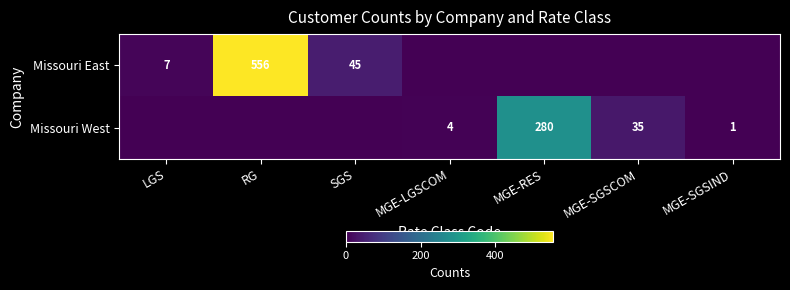

At which category is the sum across all series the highest?

RG